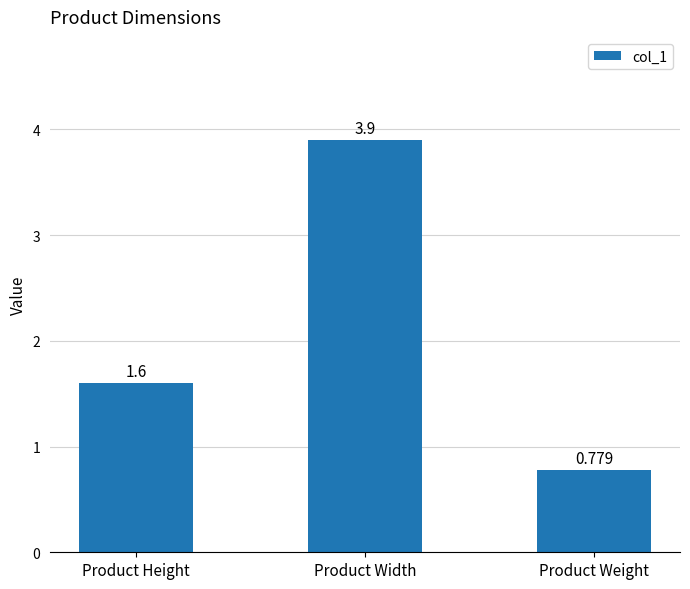

What is the label of the 2nd bar from the left?

Product Width